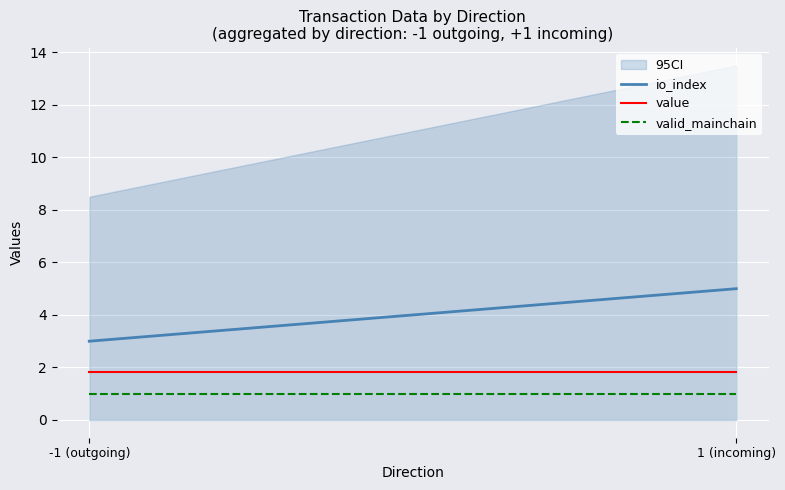

Is this an area chart (filled region under the line)?

No